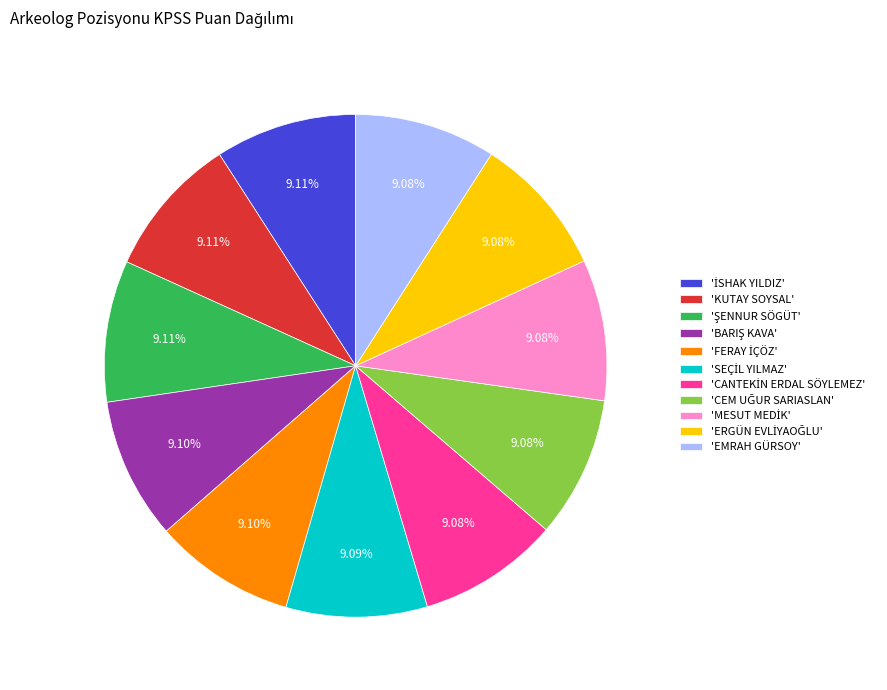

Does 'KUTAY SOYSAL' account for over 50% of the chart?

No